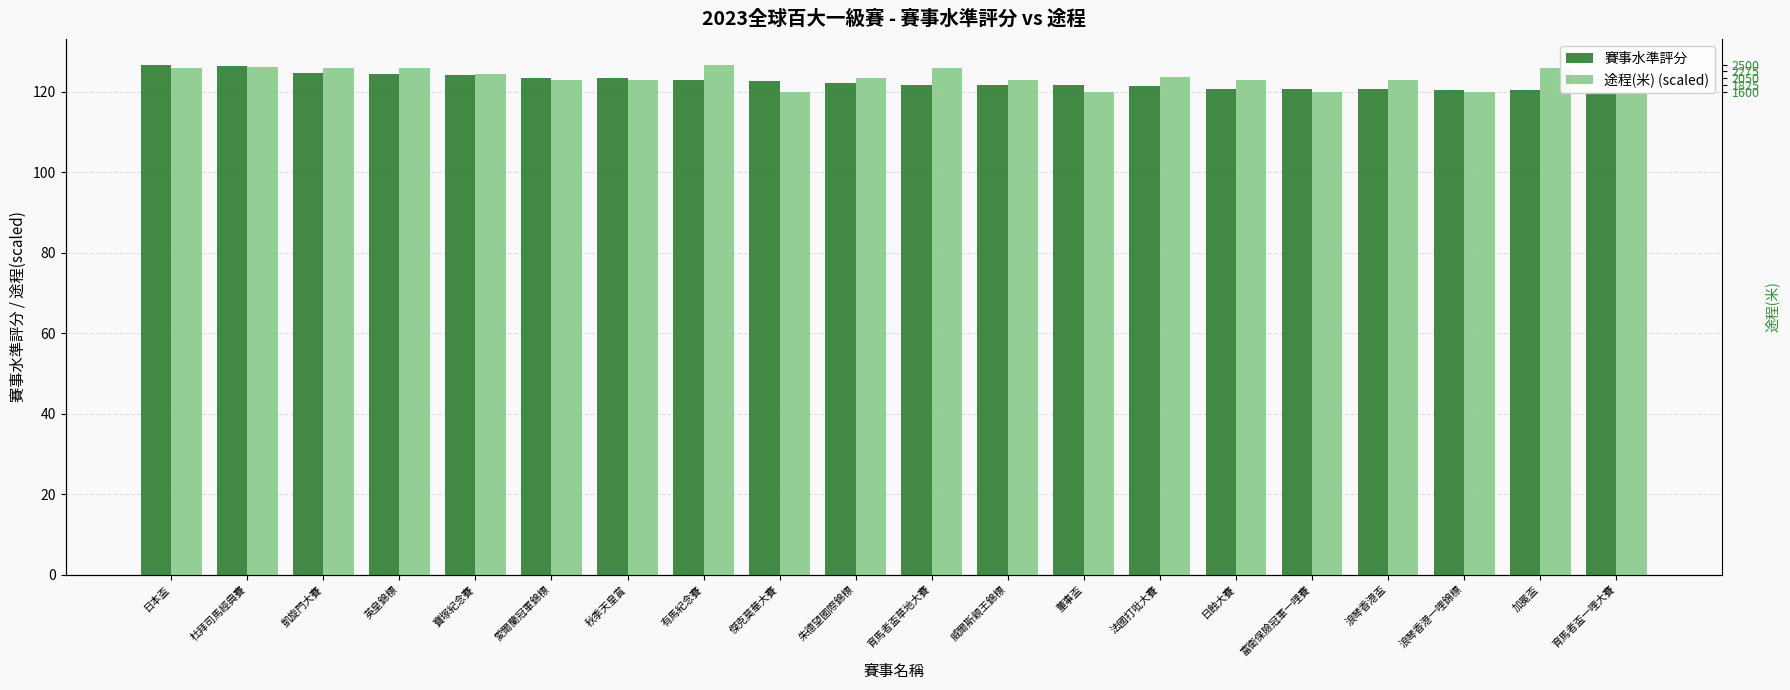

Is the value of 途程(米) (scaled) at 育馬者盃草地大賽 greater than the value of 賽事水準評分 at 凱旋門大賽?

Yes